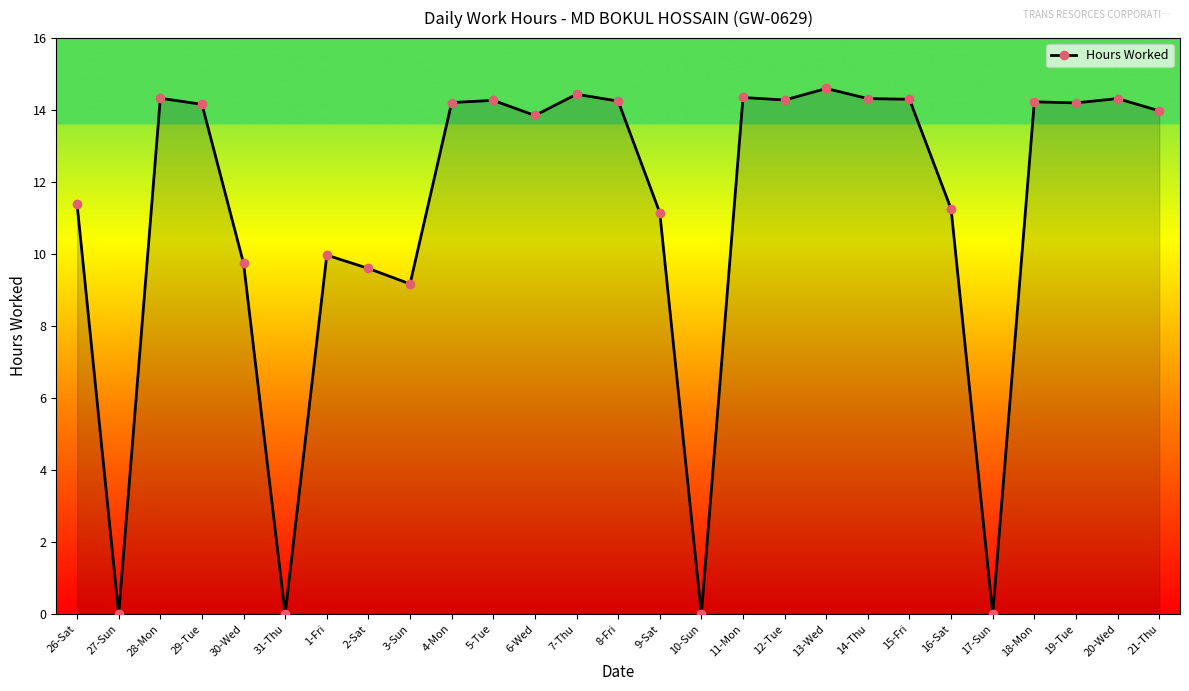

The chart shows a value of 13.8 at 6-Wed. True or false?

True